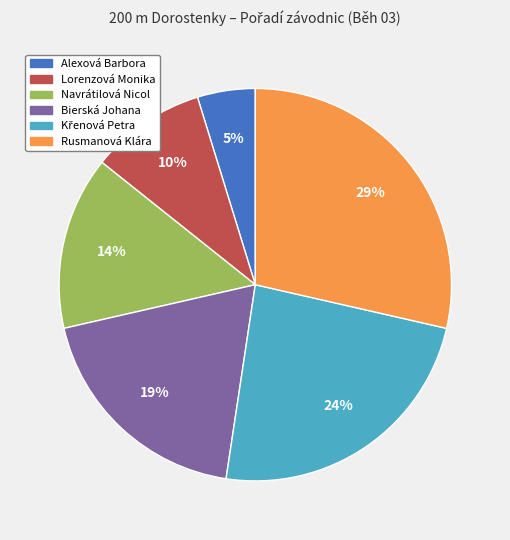

What percentage is the Navrátilová Nicol slice, to the nearest percent?

14%